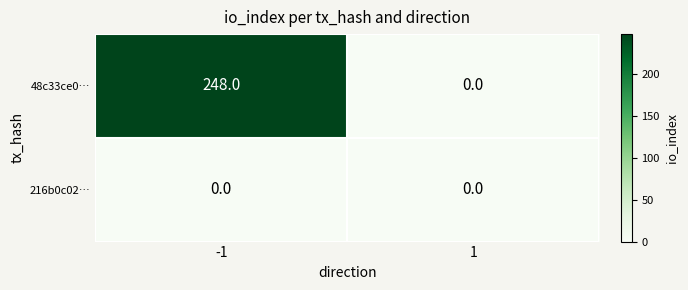

How many distinct data groups are displayed?

2